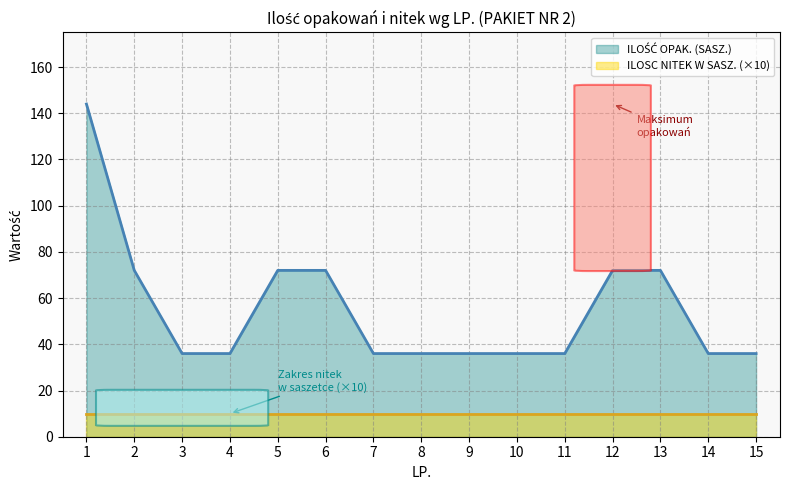

Reading left to right, extract all data points from this chart.

144	72	36	36	72	72	36	36	36	36	36	72	72	36	36